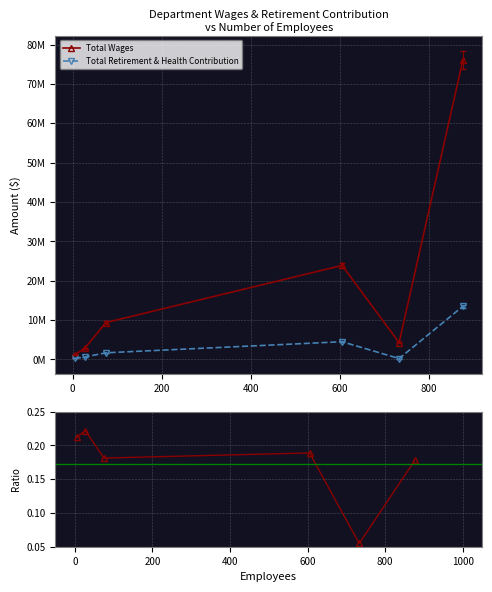

What is the greatest value displayed?

75976492.0